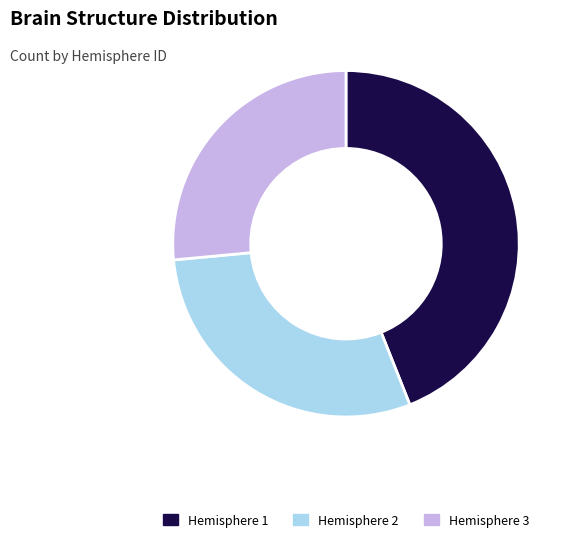

Approximately how many times larger is the value at Hemisphere 2 compared to Hemisphere 3?

1.1